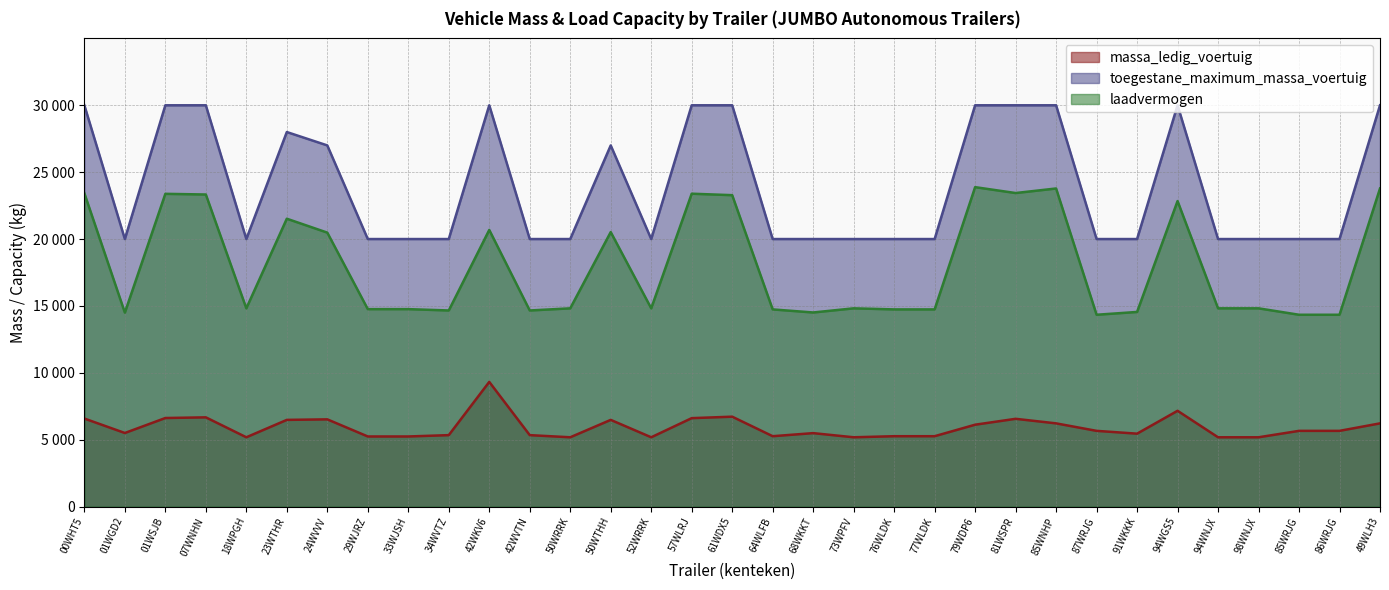

True or false: laadvermogen and toegestane_maximum_massa_voertuig intersect in this chart.

False